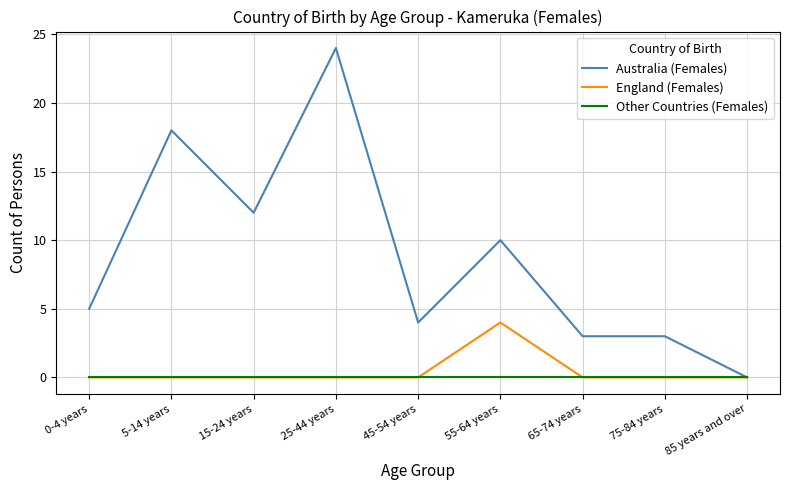

Reading right to left, extract all data points from this chart.

Australia (Females): 85 years and over=0	75-84 years=3	65-74 years=3	55-64 years=10	45-54 years=4	25-44 years=24	15-24 years=12	5-14 years=18	0-4 years=5
England (Females): 85 years and over=0	75-84 years=0	65-74 years=0	55-64 years=4	45-54 years=0	25-44 years=0	15-24 years=0	5-14 years=0	0-4 years=0
Other Countries (Females): 85 years and over=0	75-84 years=0	65-74 years=0	55-64 years=0	45-54 years=0	25-44 years=0	15-24 years=0	5-14 years=0	0-4 years=0